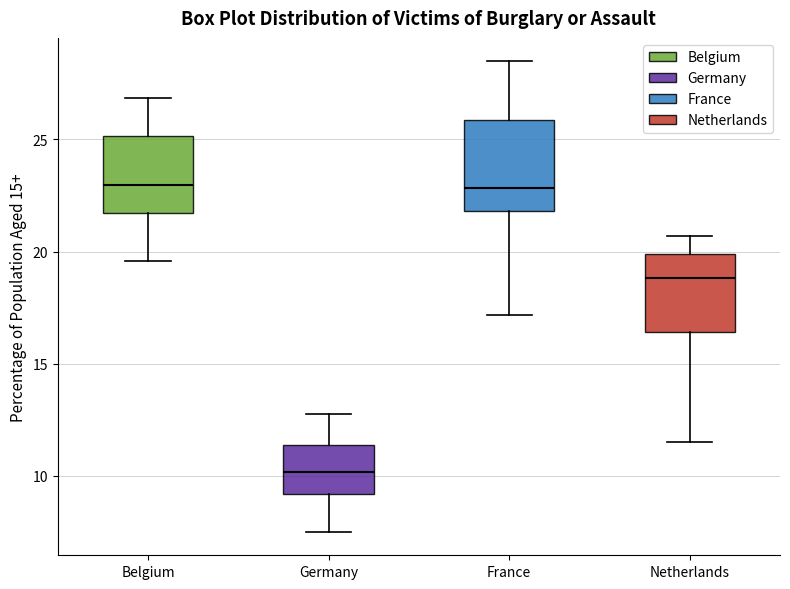

Where is the upper edge of the box for Belgium on the y-axis? The values are not printed on the chart, so give them approximately, as read against the axis.

25.0